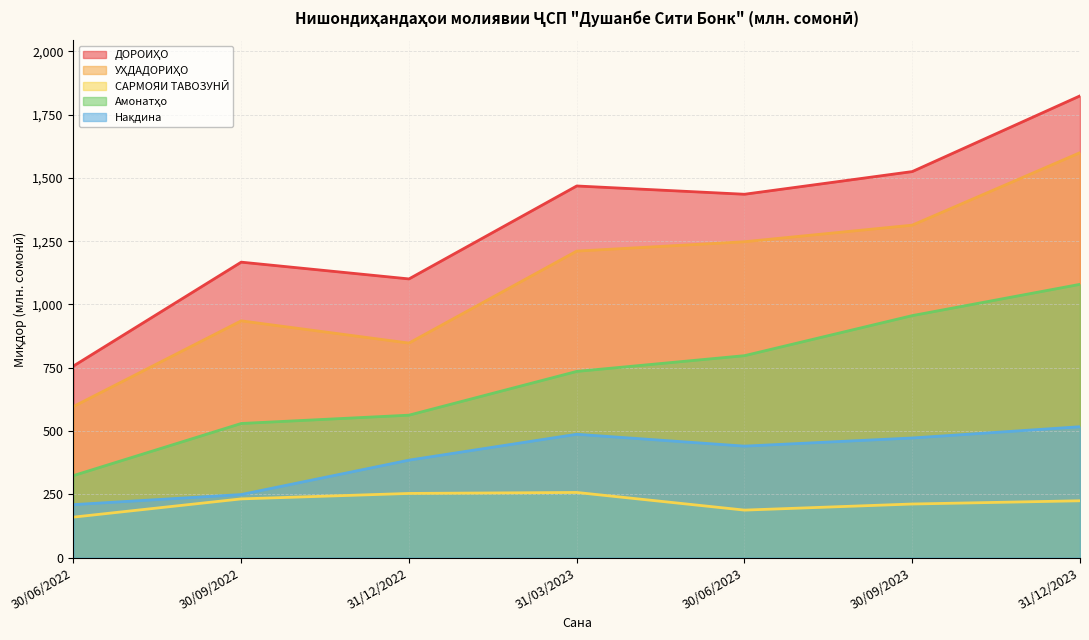

Which series has the largest total across all categories?

ДОРОИҲО